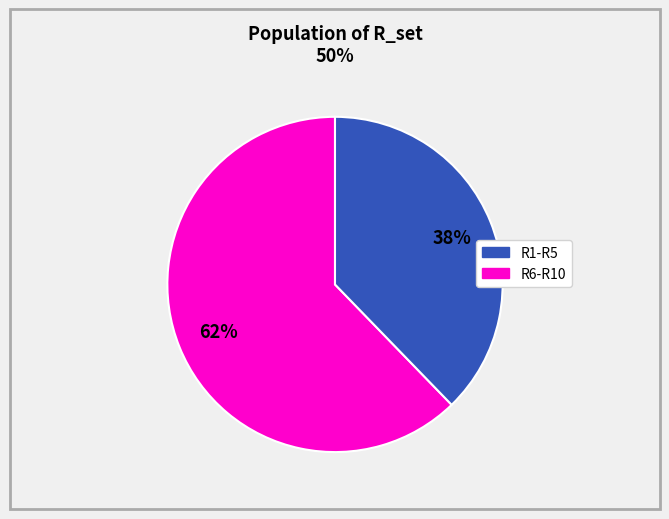

Is there a majority slice in this chart?

Yes